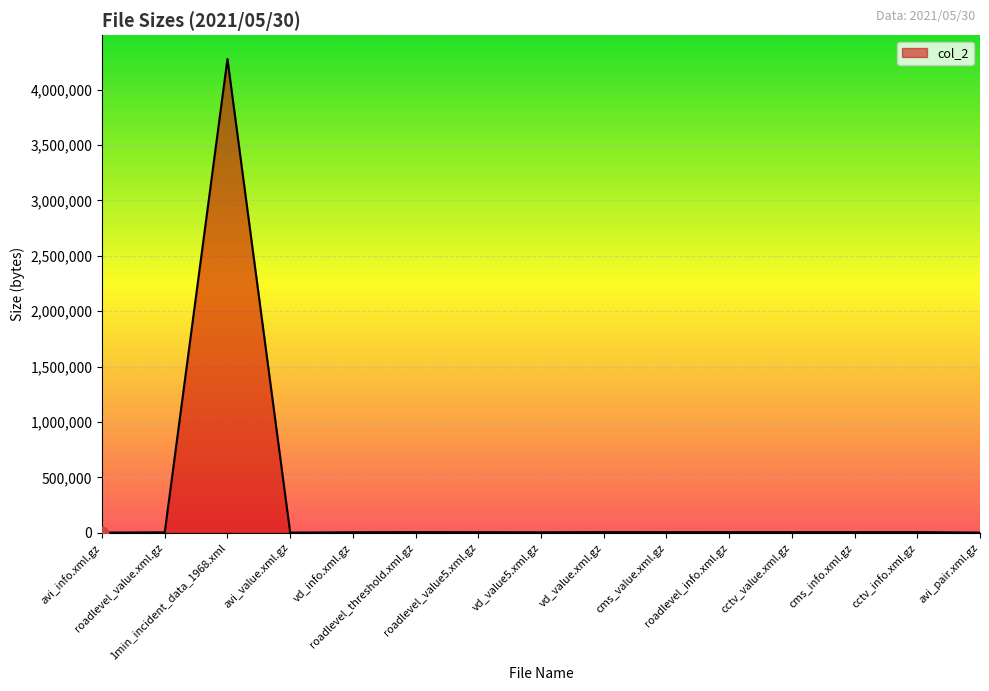

What is the change in value from vd_value5.xml.gz to avi_pair.xml.gz?

-2478